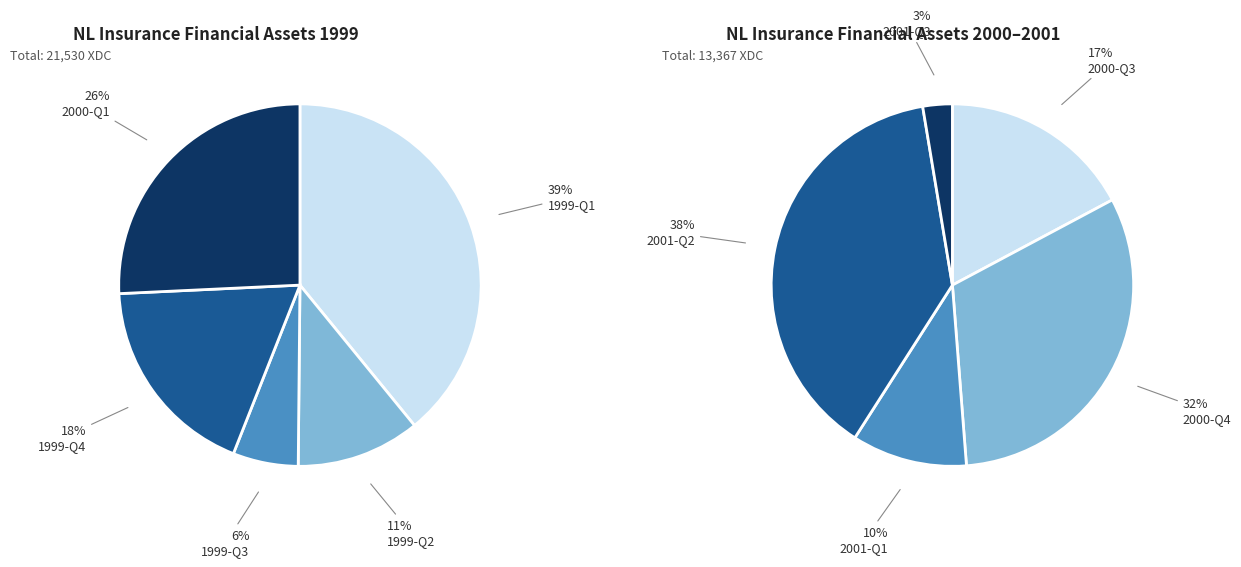

Does 1999-Q2 represent more than half of the total?

No